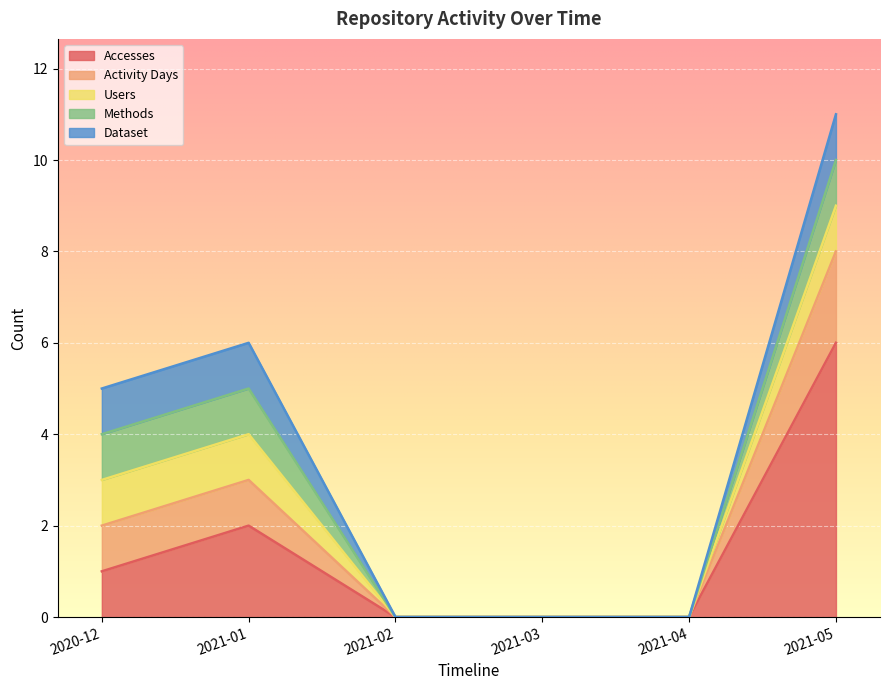

Which has a higher value, 2021-04 or 2020-12?

2020-12